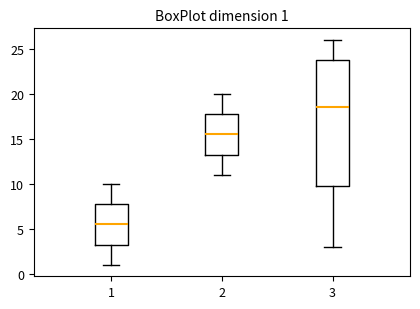

Which box has the lowest median line?

1